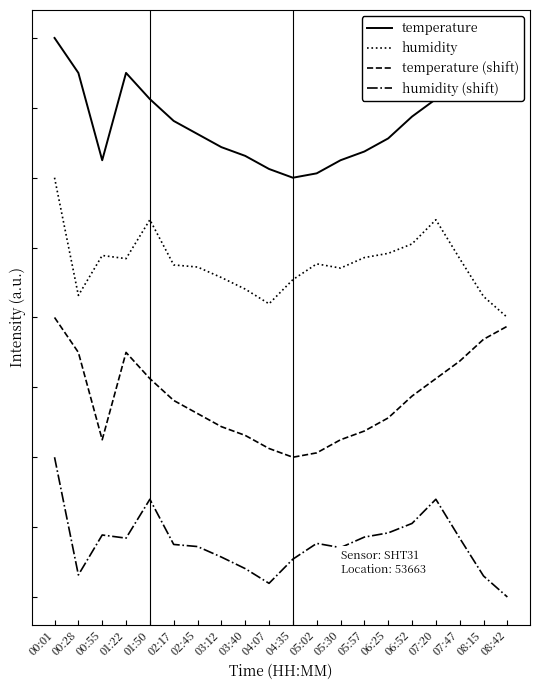

Which category has the lowest value across all series?

08:42